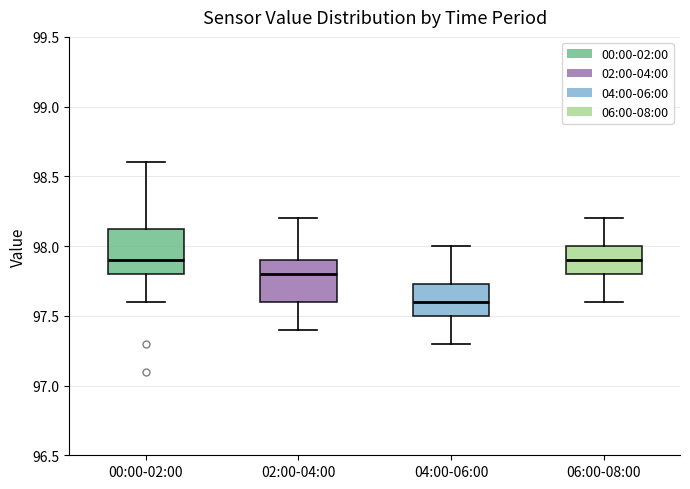

Reading left to right, transcribe this box plot: for each box, give where its median line is, the range the box spans, and where its two whiskers end, as read against the y-axis. The values are not printed on the chart, so give them approximately, as read against the axis.

00:00-02:00: median 97.90, box 97.80 to 98.15, whiskers 97.60 to 98.60
02:00-04:00: median 97.80, box 97.60 to 97.90, whiskers 97.40 to 98.20
04:00-06:00: median 97.60, box 97.50 to 97.75, whiskers 97.30 to 98.00
06:00-08:00: median 97.90, box 97.80 to 98.00, whiskers 97.60 to 98.20